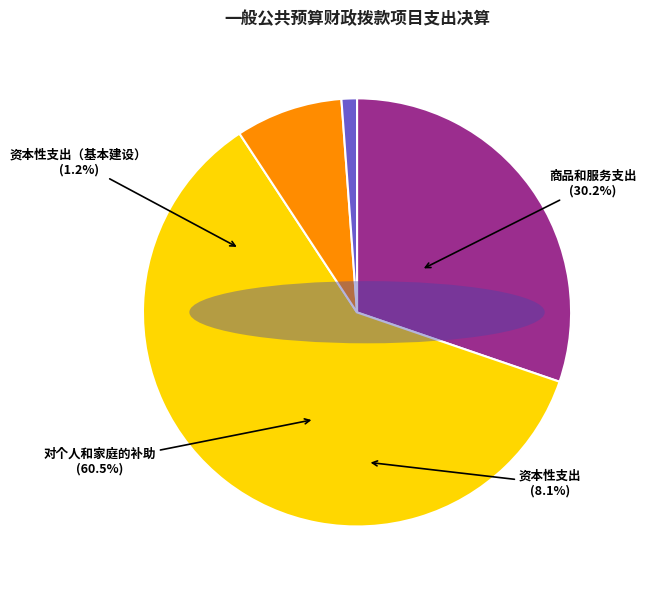

What is the ratio of the value at 商品和服务支出 to the value at 资本性支出（基本建设）?

26.0